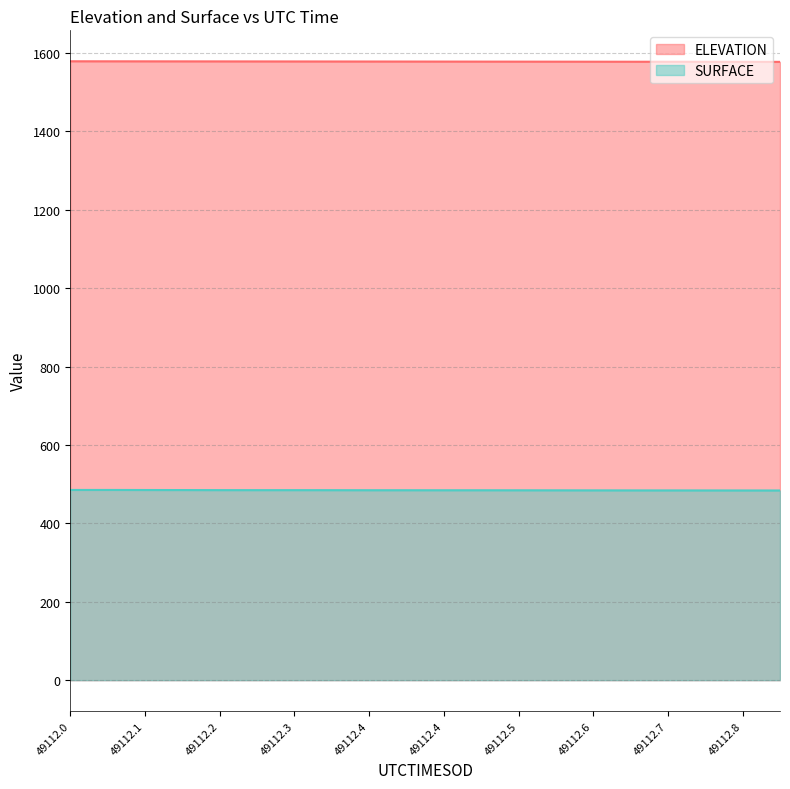

Does the chart display data point markers on the line(s)?

No